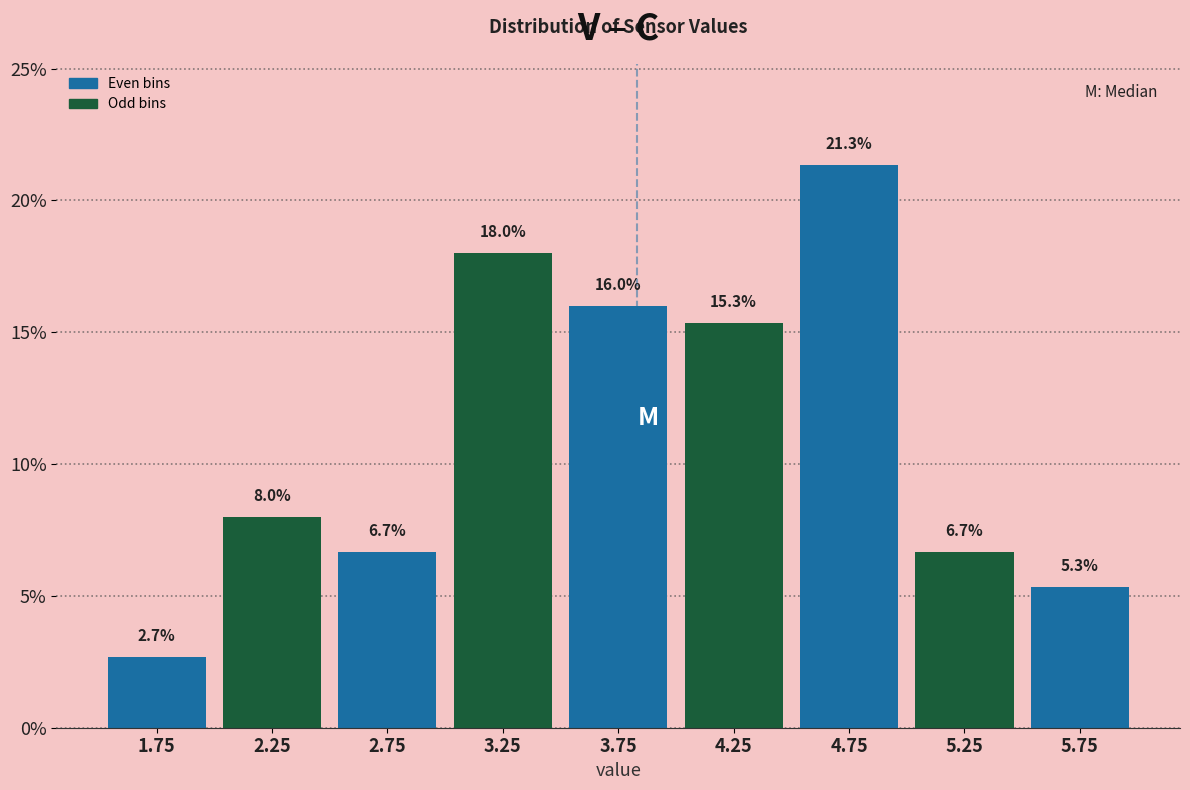

Reading left to right, transcribe this chart: for each bar, give the range it covers on the x-axis and its height.

1.5 to 2.0: 2.7
2.0 to 2.5: 8.0
2.5 to 3.0: 6.7
3.0 to 3.5: 18.0
3.5 to 4.0: 16.0
4.0 to 4.5: 15.3
4.5 to 5.0: 21.3
5.0 to 5.5: 6.7
5.5 to 6.0: 5.3